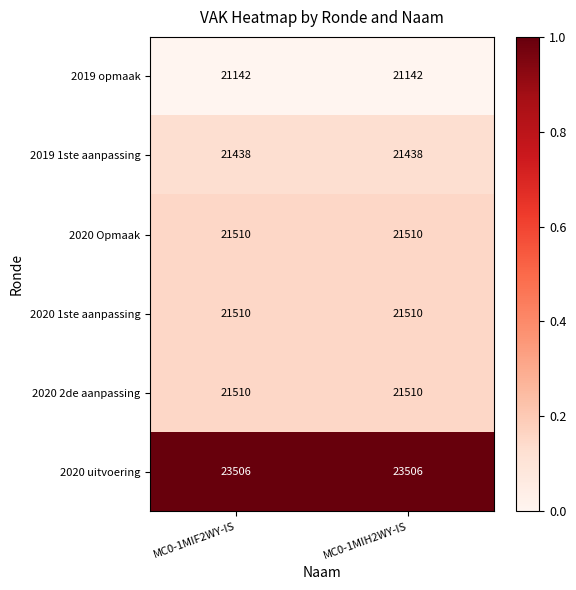

Which series has the largest total across all categories?

2020 uitvoering